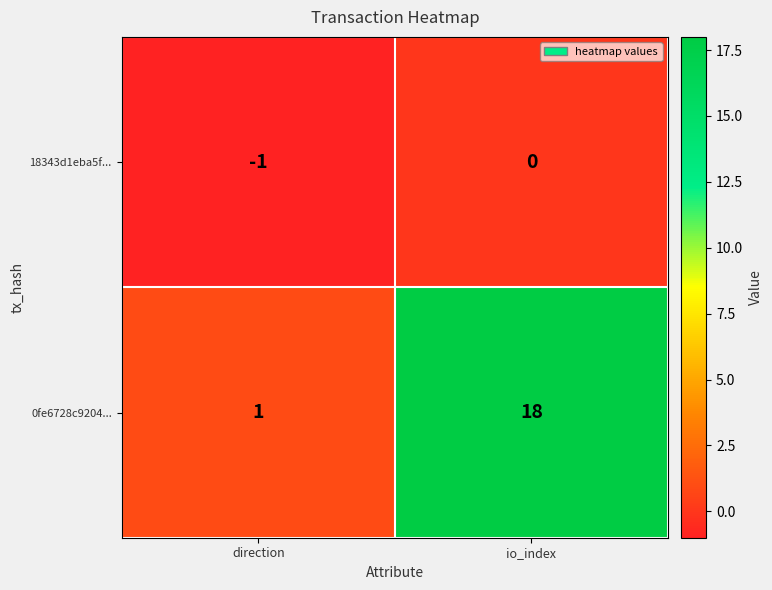

What is the average value of the 0fe6728c9204... series?

10